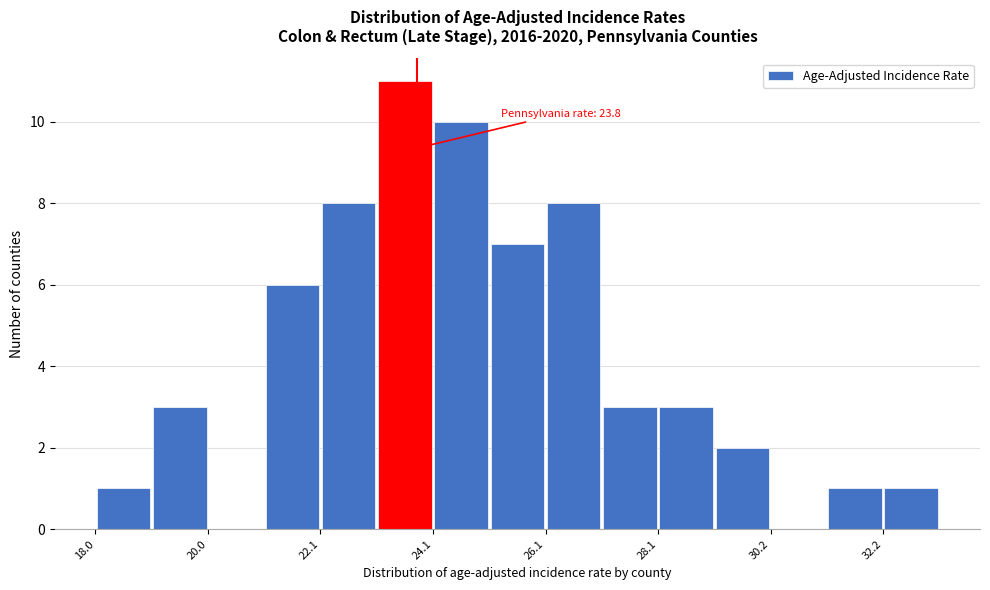

Read against the x-axis, roughly where is the centre of the tallest bar?

23.5